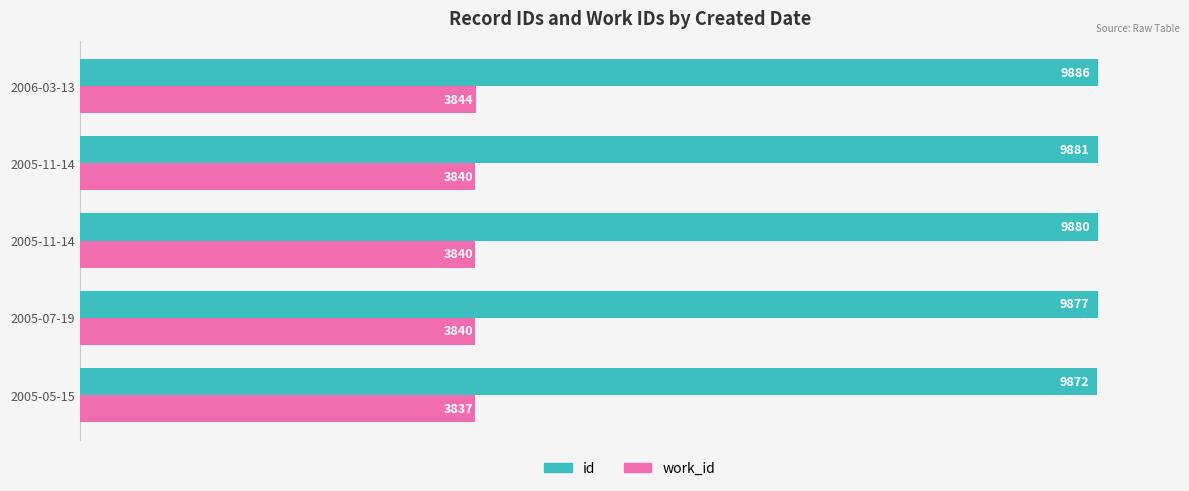

How many data points does each series have?

5